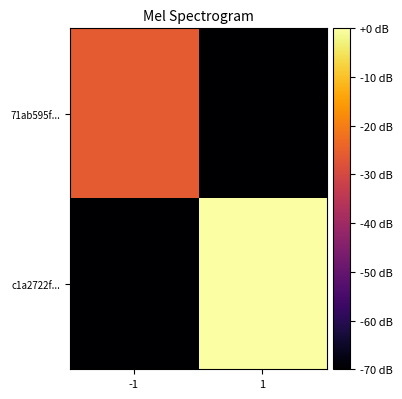

Which has a higher value, 1 or -1?

-1